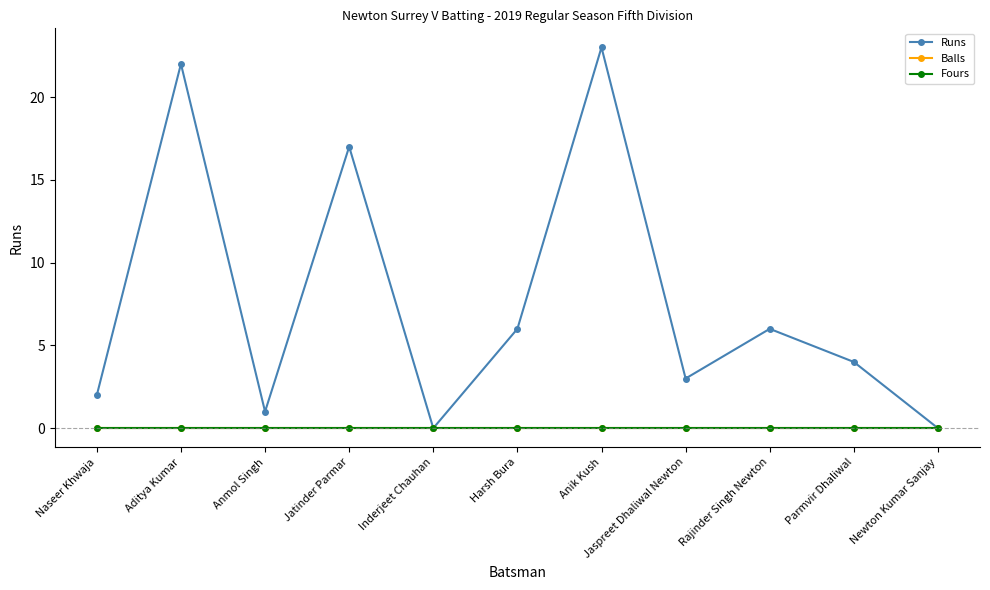

What is the label of the 8th point from the right?

Jatinder Parmar